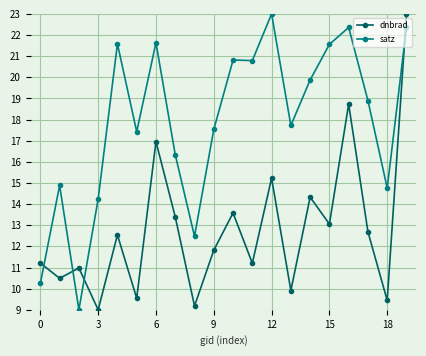

Reading left to right, list all the values displayed in this chart.

dnbrad: 11.2	10.5	11.0	9.0	12.5	9.5	17.0	13.4	9.2	11.8	13.6	11.2	15.2	9.9	14.3	13.1	18.7	12.7	9.4	23.0
satz: 10.2	14.9	9.0	14.2	21.6	17.4	21.6	16.3	12.5	17.5	20.8	20.8	23.0	17.7	19.9	21.6	22.4	18.9	14.8	22.4